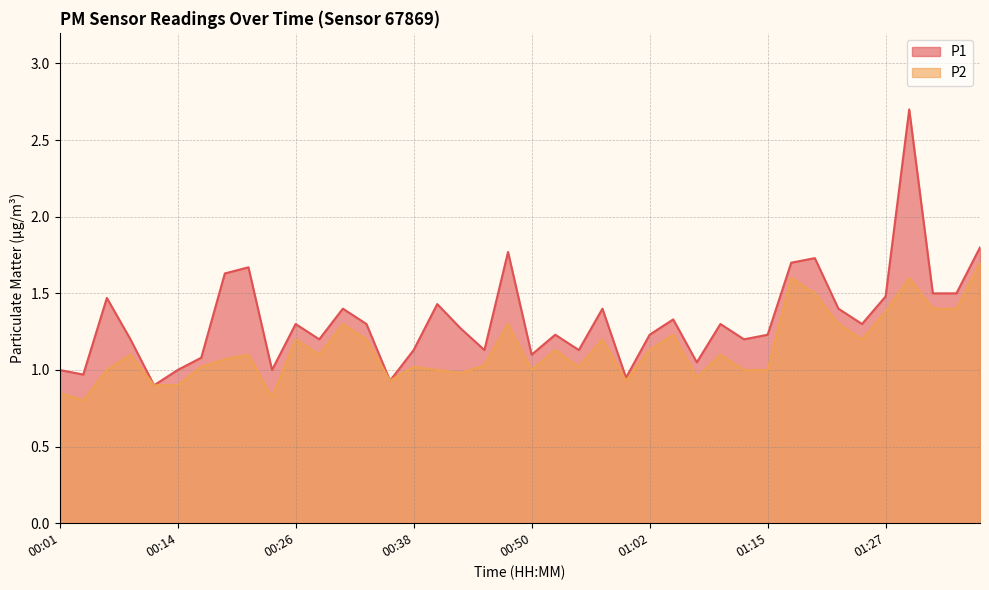

What is the label of the 1st point from the right?

01:37